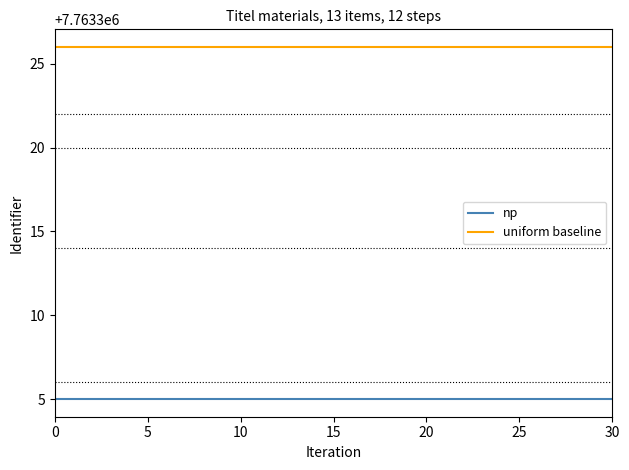

Rank the series by their average value, from highest to lowest.

uniform baseline, np